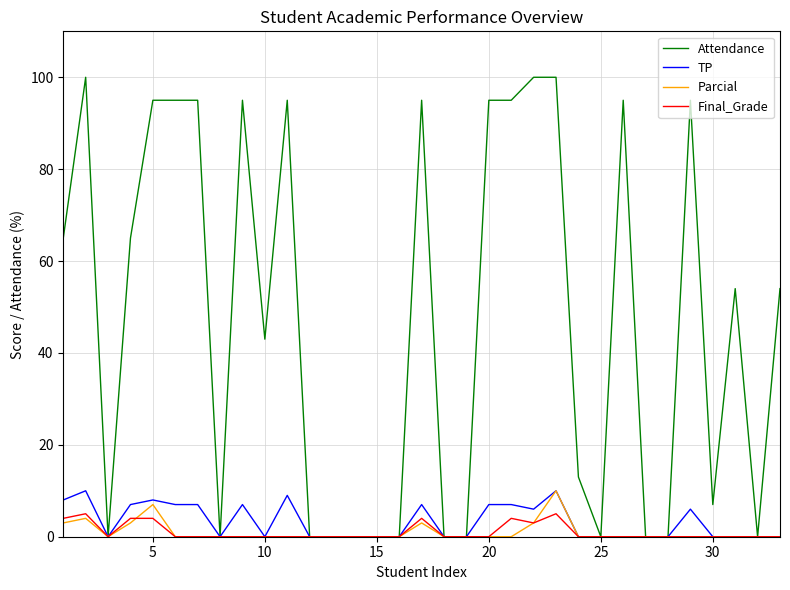

What is the maximum value shown in the chart?

100